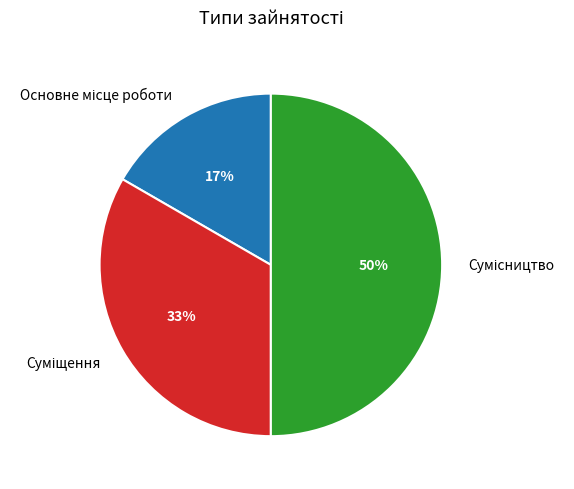

To the nearest percent, what is the difference between the largest and smallest slice percentages?

33%